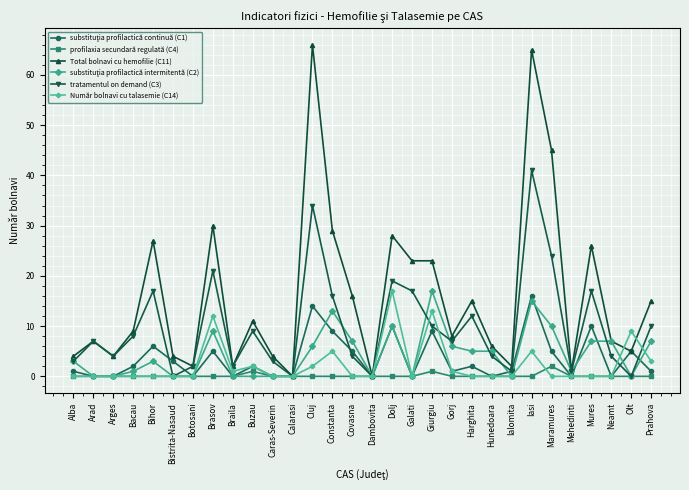

What is the maximum value shown in the chart?

66